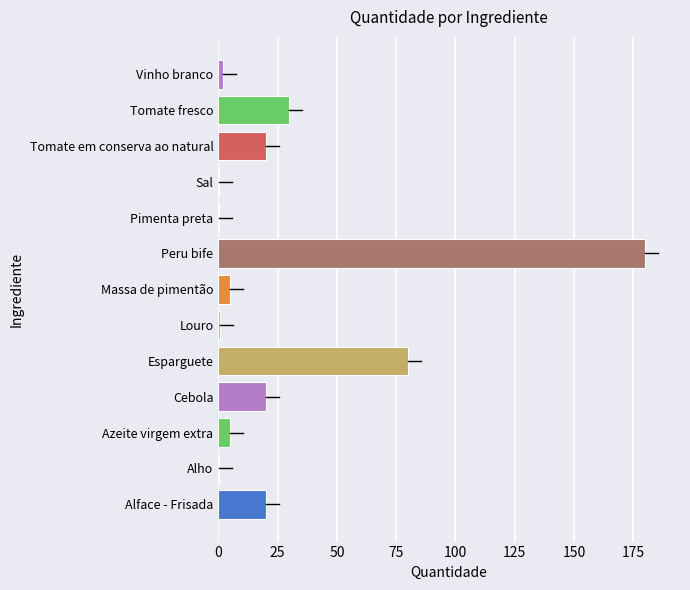

What is the average value?

28.0